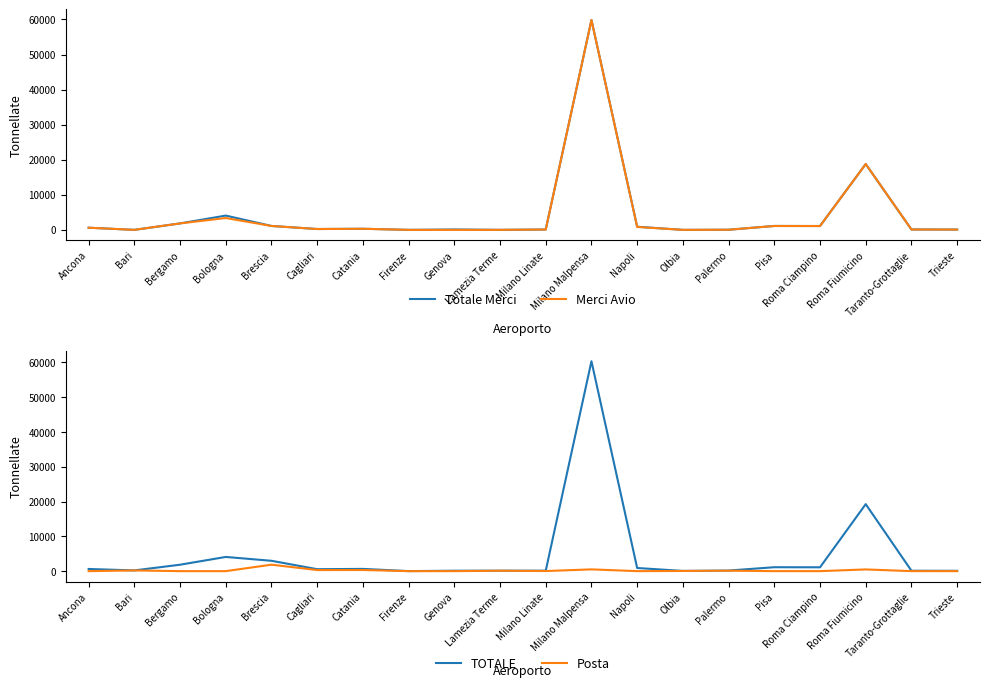

The Totale Merci series shows 459.2 at Catania. True or false?

False